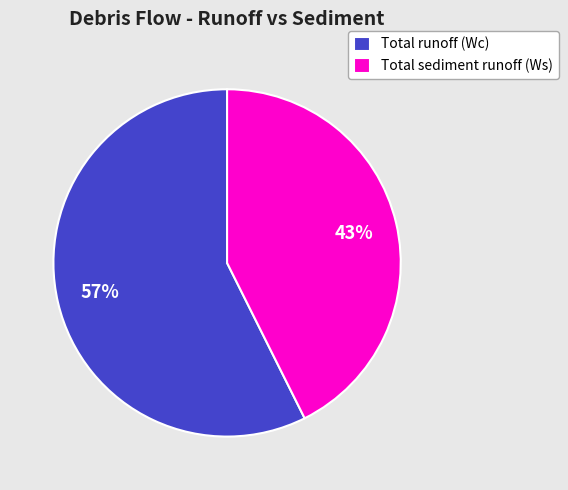

True or false: Total sediment runoff (Ws) accounts for 56% of the total.

False